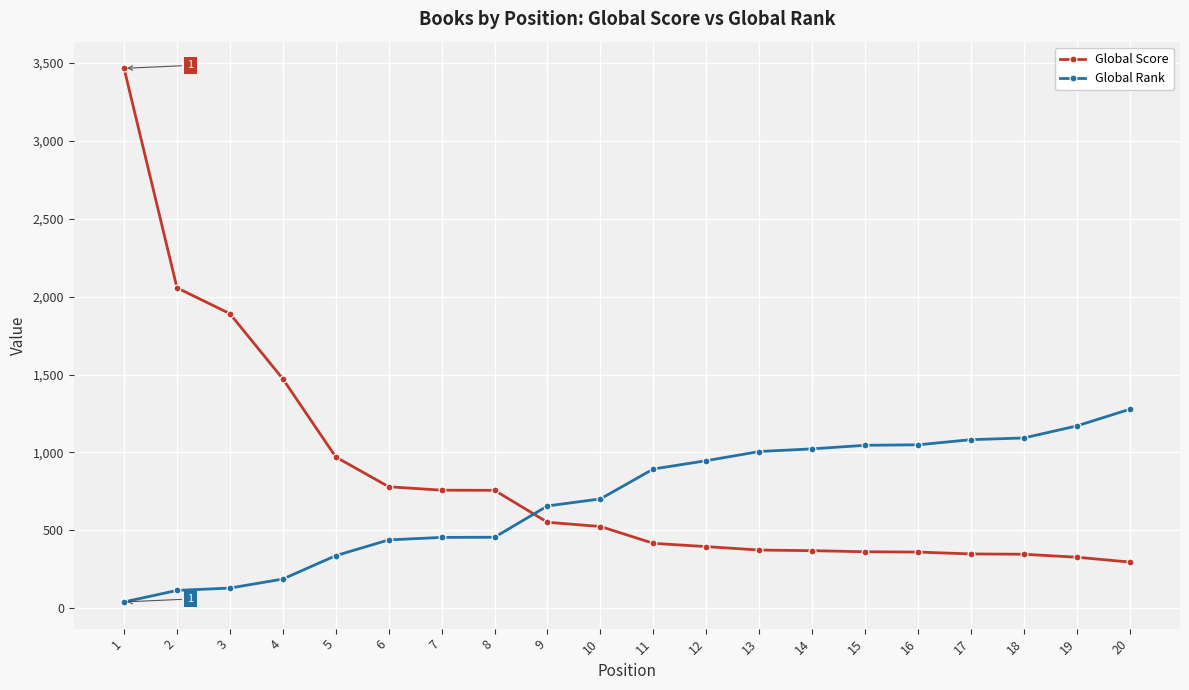

At which label is Global Score closest to 1880?

3